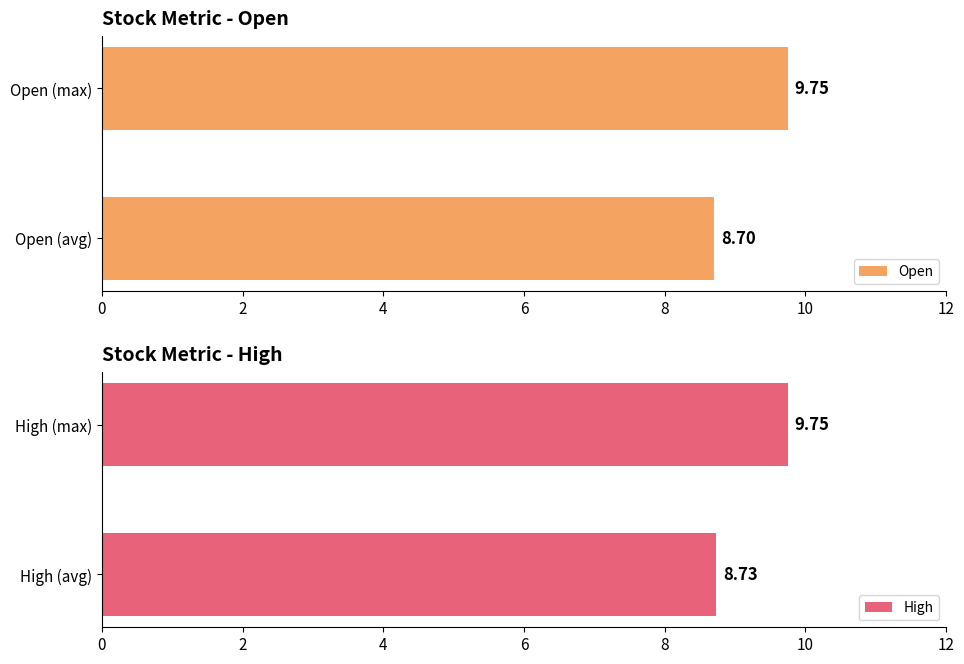

Count the number of data series in this chart.

2